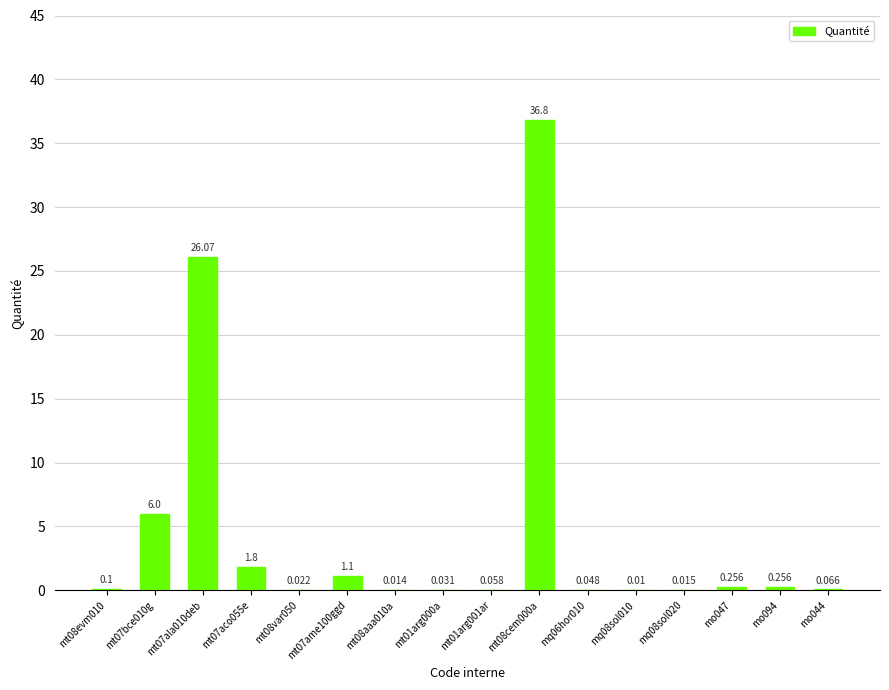

Count the number of data series in this chart.

1